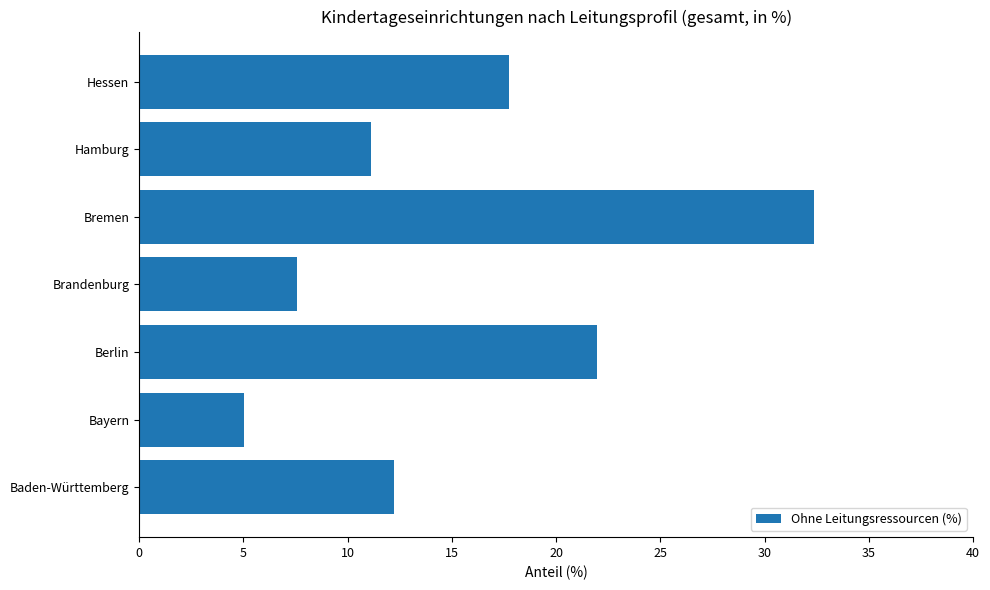

At which label is the value closest to 18?

Hessen